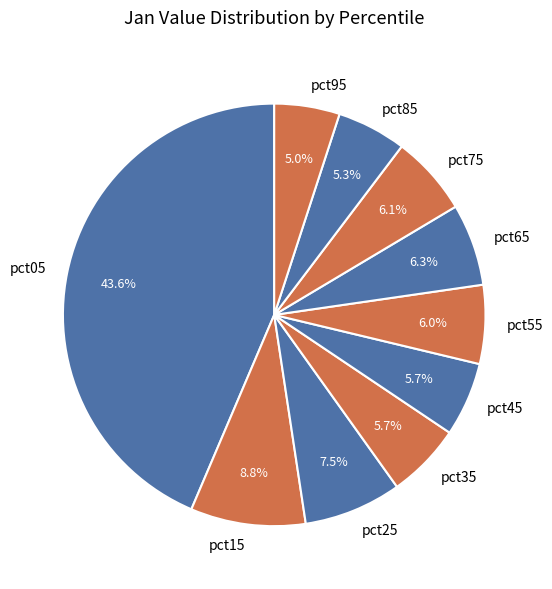

To the nearest percent, what is the difference between the pct55 and pct85 slice percentages?

1%